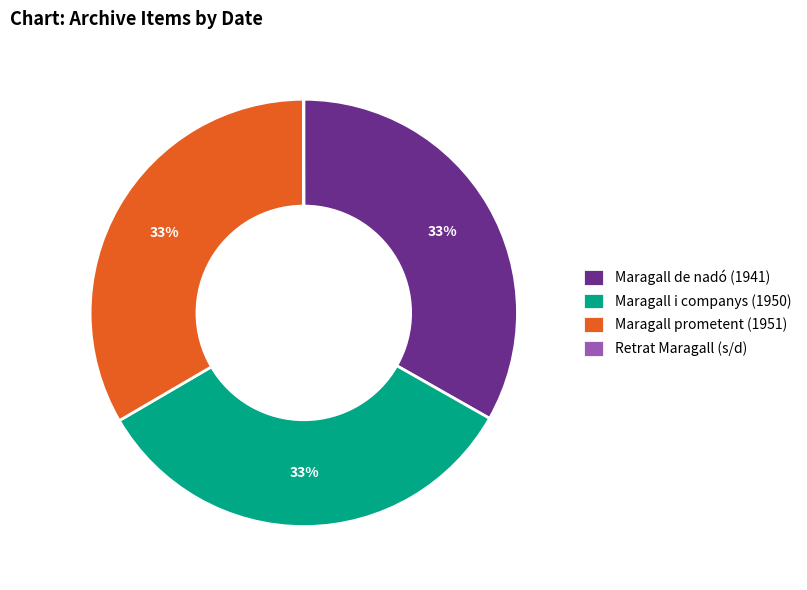

The Maragall i companys (1950) slice represents 23% of the pie. True or false?

False